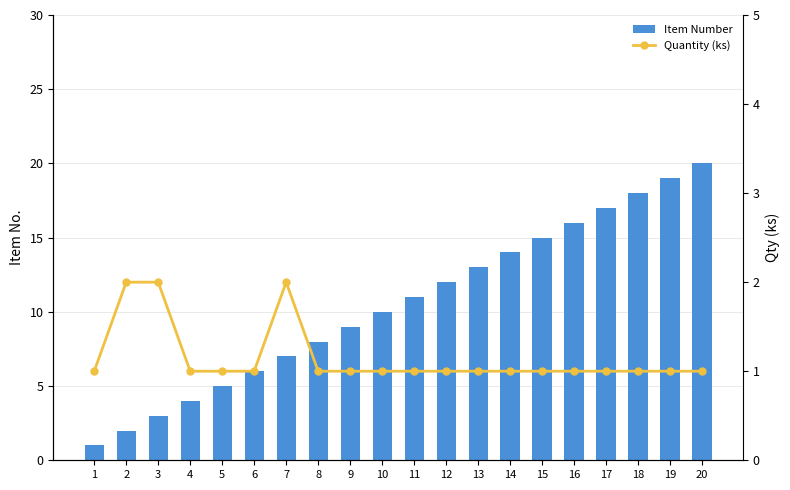

What is the highest value of the Quantity (ks) series?

2